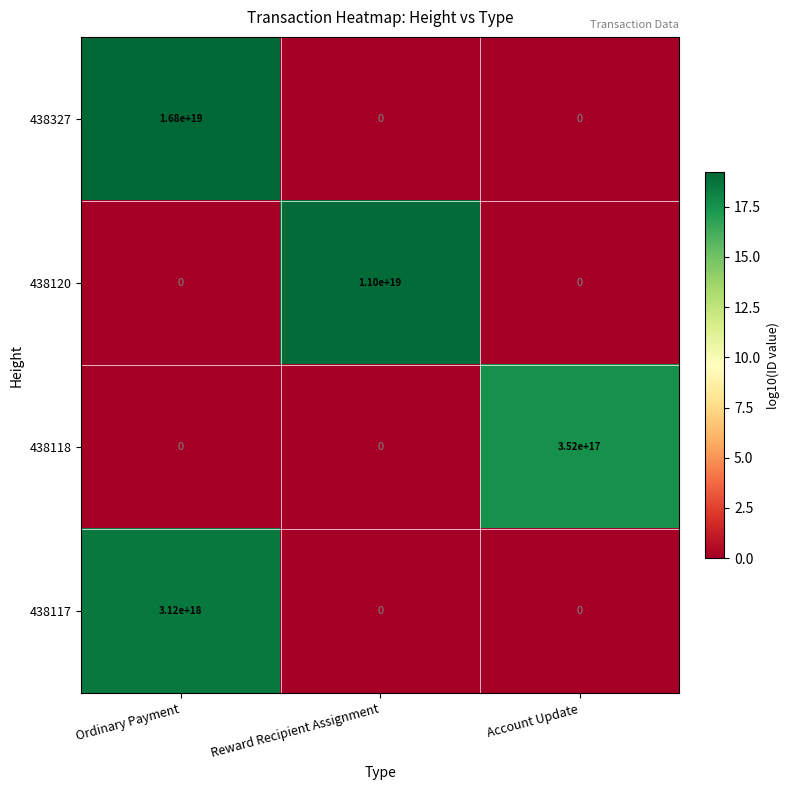

The 438327 series shows 10540839279126046720 at Reward Recipient Assignment. True or false?

False